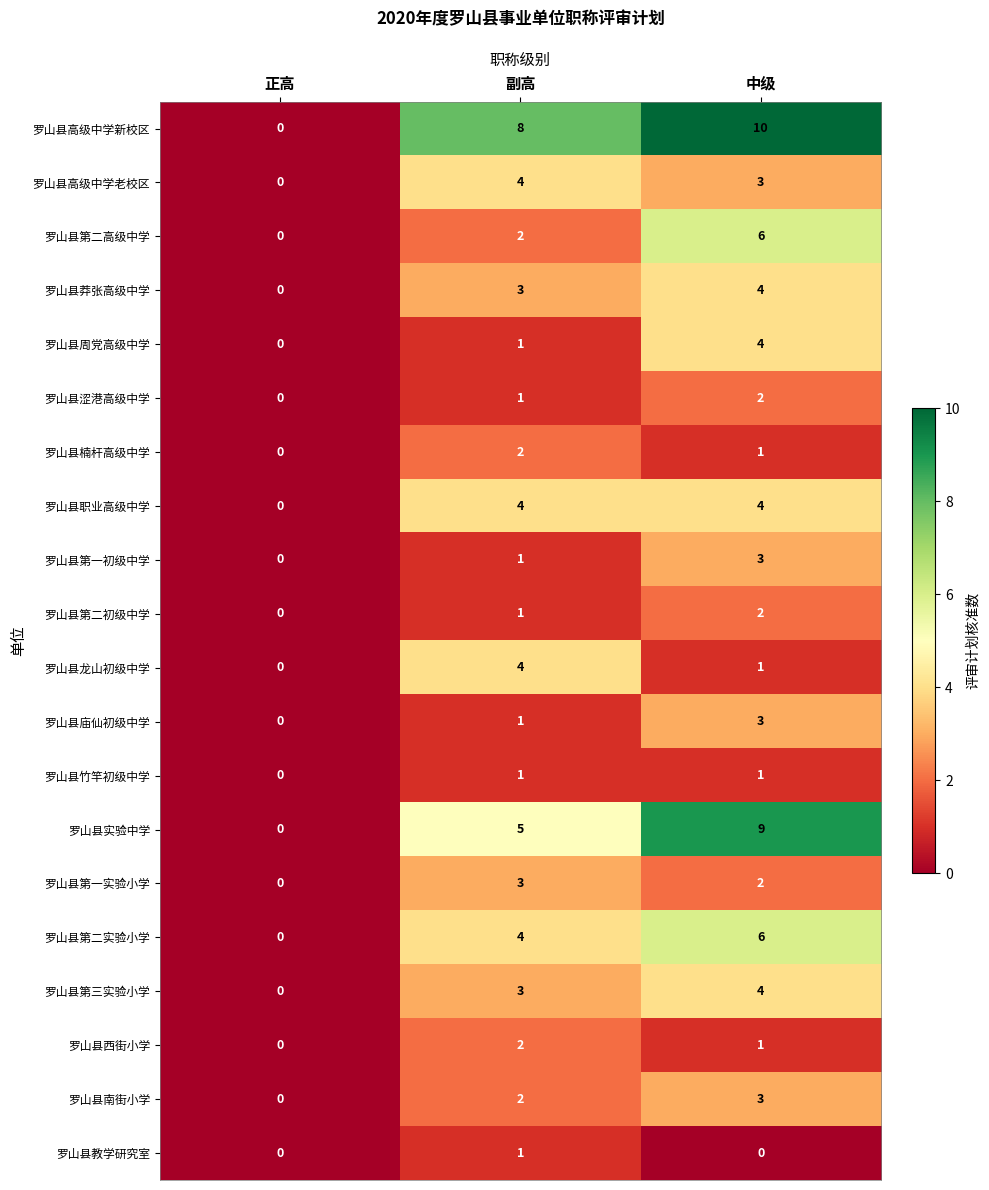

At which label is 罗山县涩港高级中学 closest to 1?

副高